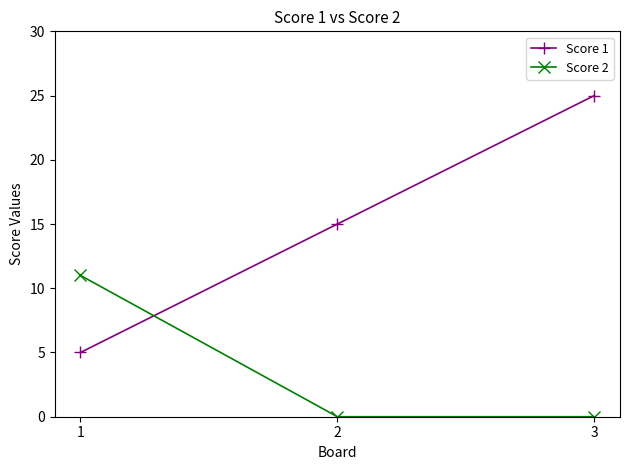

How many lines are shown in the chart?

2